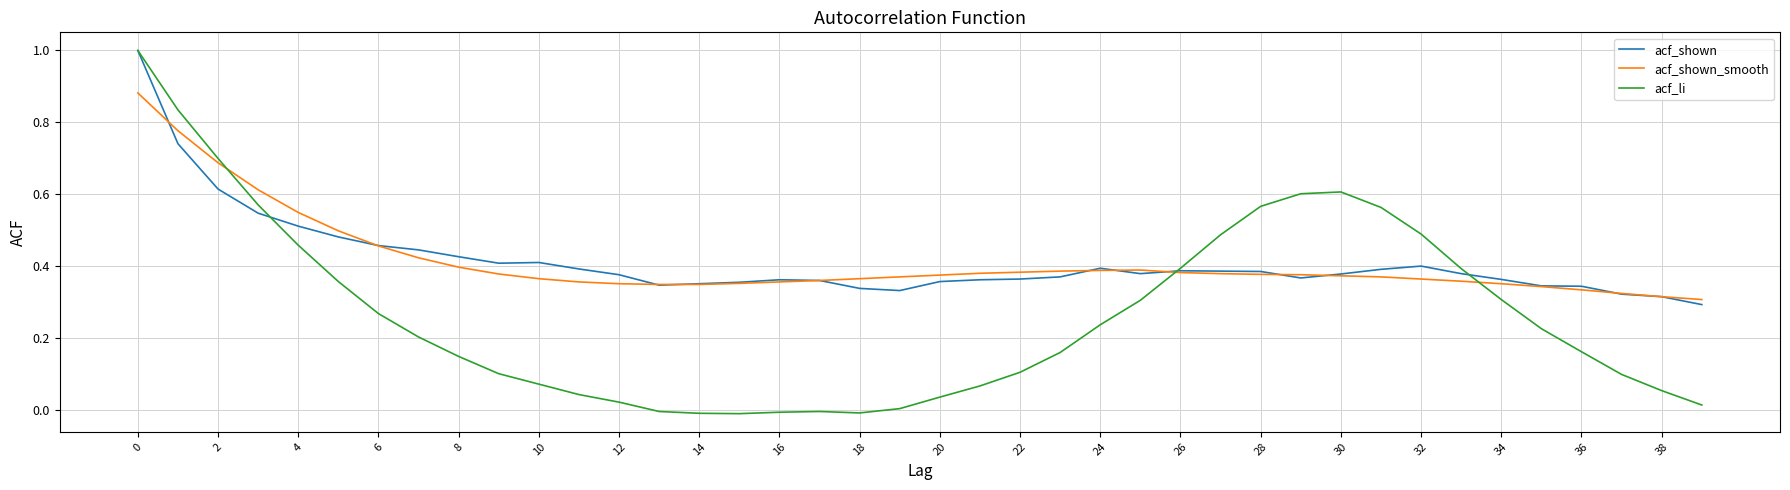

Does the chart have visible grid lines?

Yes